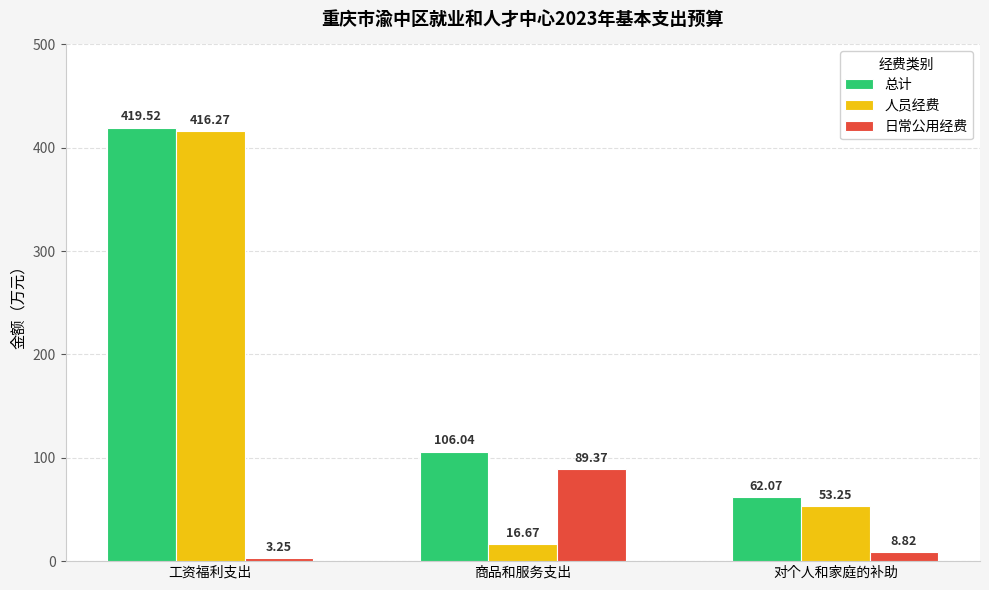

Rank the series by their maximum value, from lowest to highest.

日常公用经费, 人员经费, 总计